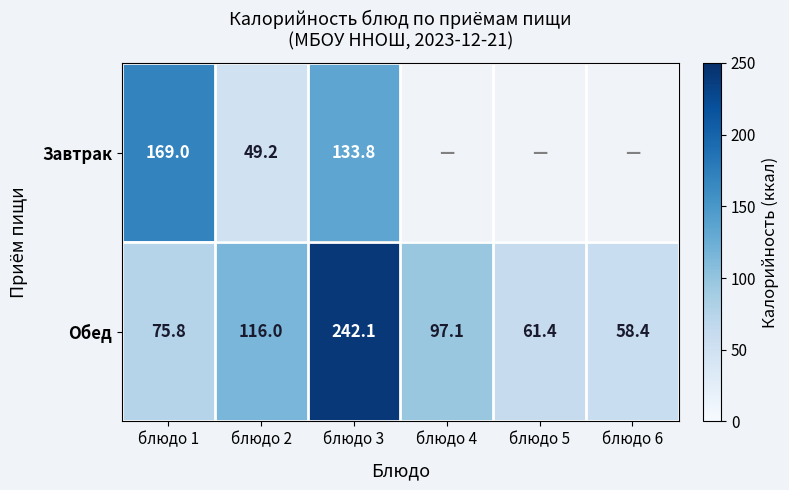

What is the sum of all Обед values?

650.8